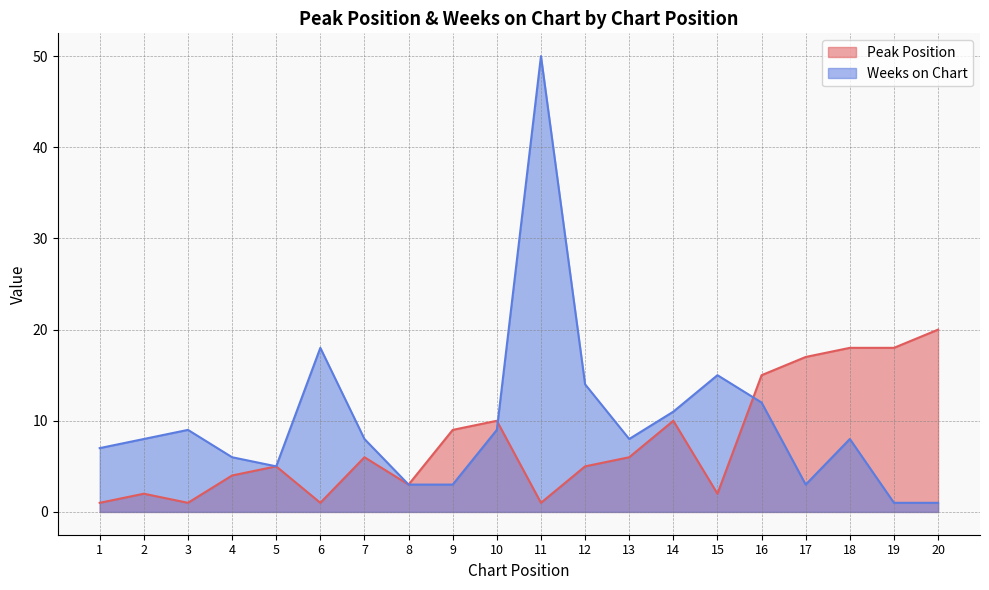

How many values in the Weeks on Chart series exceed 8?

8